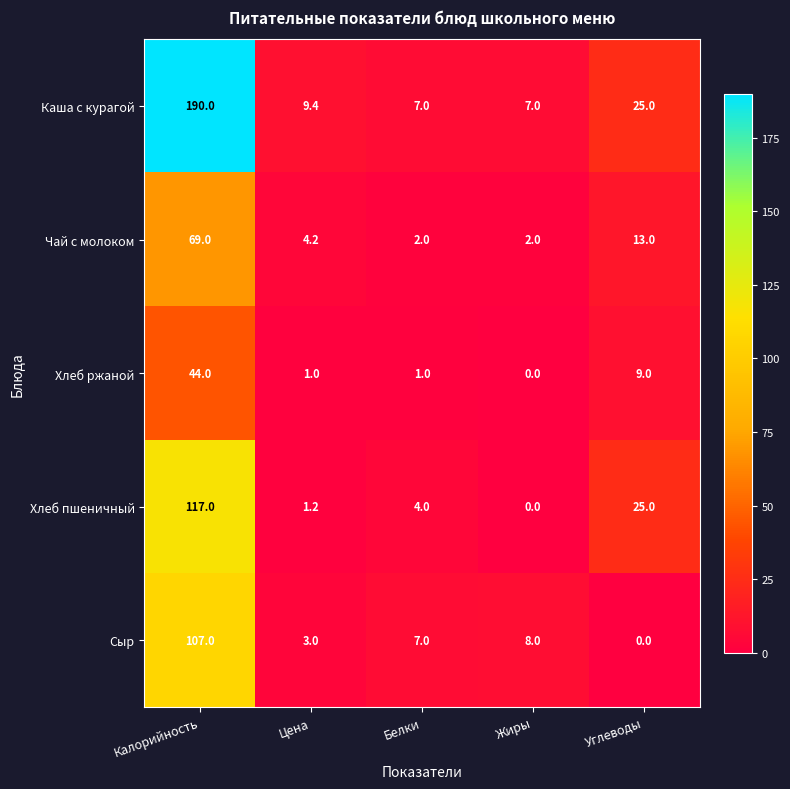

Is it true that Сыр equals -59.4 at Углеводы?

False